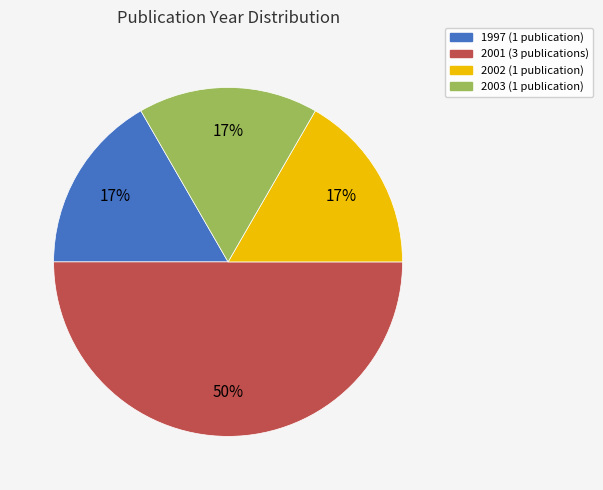

How many segments does this pie chart have?

4